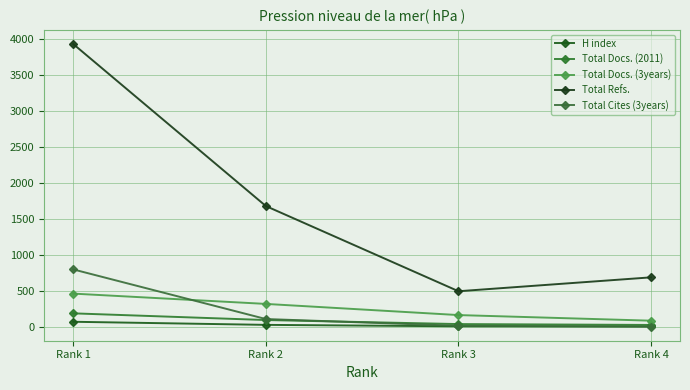

What is the highest value of the Total Docs. (2011) series?

189